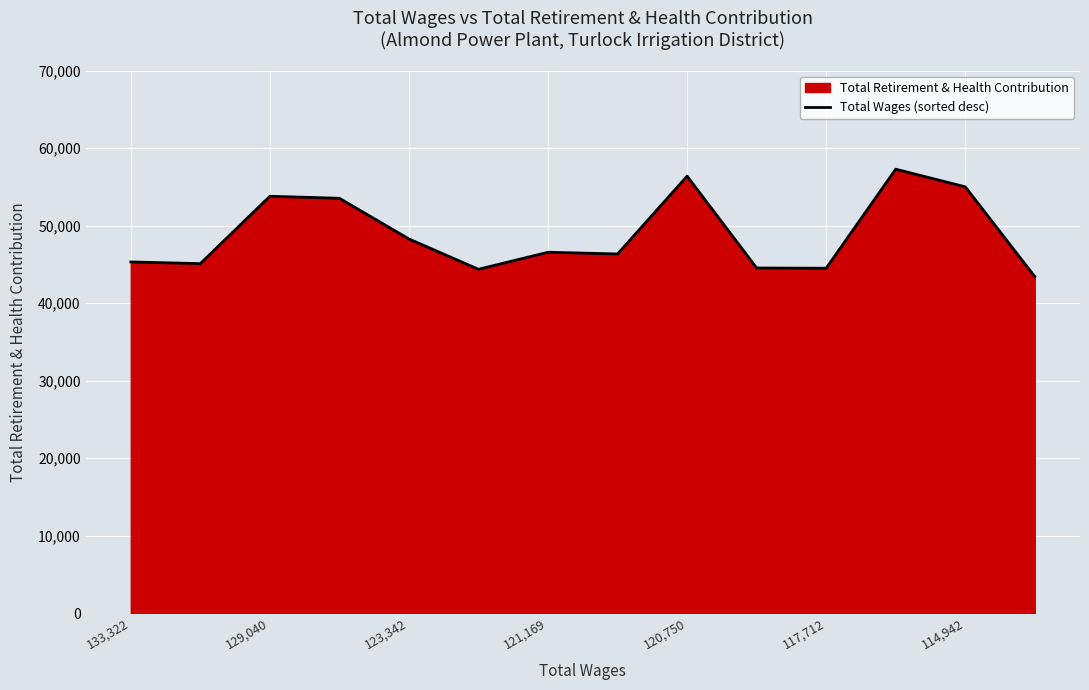

Reading left to right, transcribe all the data shown in this chart.

45310	45092	53786	53524	48273	44361	46560	46338	56383	44529	44497	57281	55003	43412